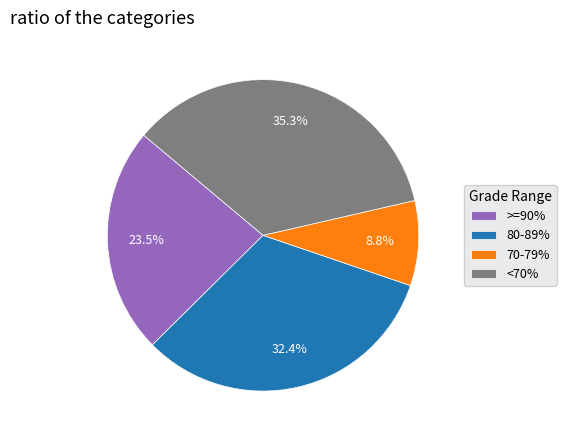

Which category has the smallest portion of the pie?

70-79%